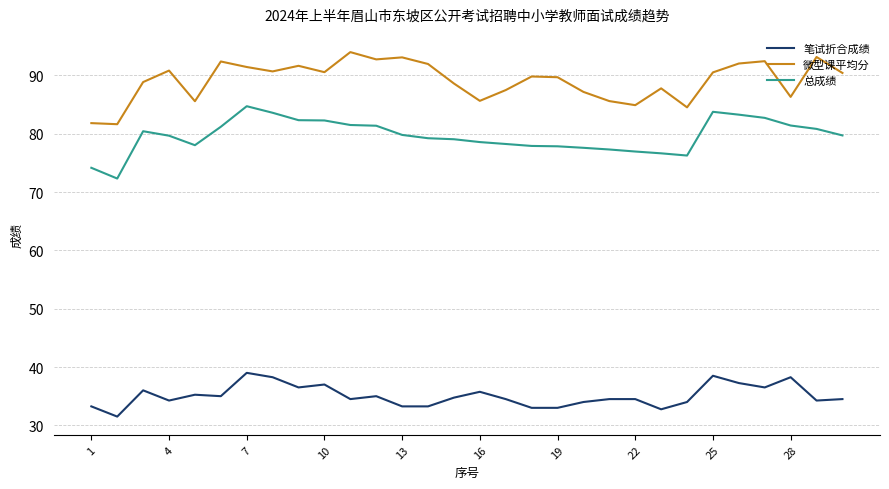

What are all the series names shown in the legend?

笔试折合成绩, 微型课平均分, 总成绩